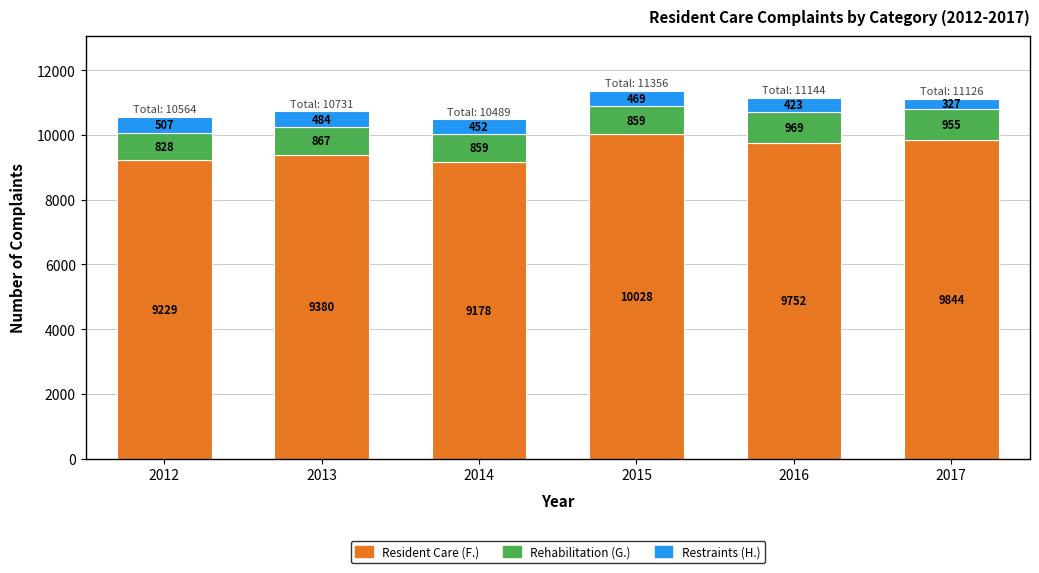

The Resident Care (F.) series shows 9380 at 2013. True or false?

True